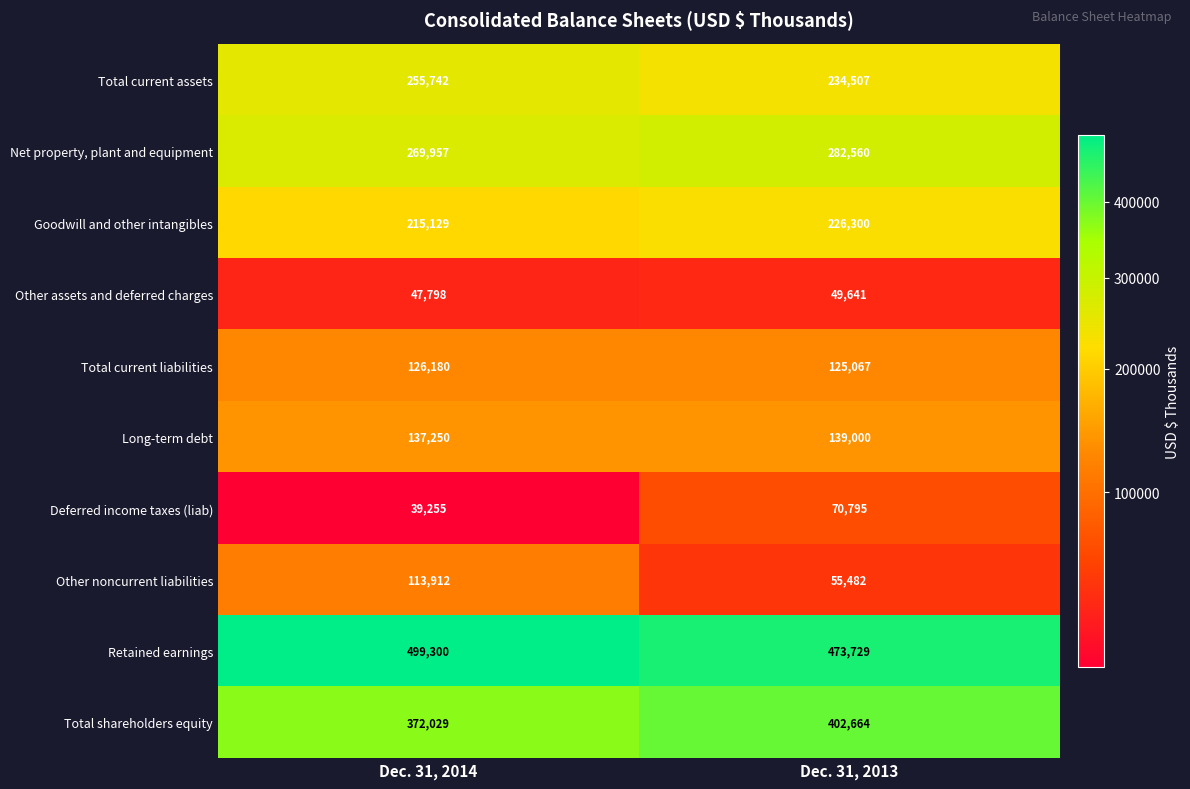

Rank the series by their maximum value, from highest to lowest.

Retained earnings, Total shareholders equity, Net property, plant and equipment, Total current assets, Goodwill and other intangibles, Long-term debt, Total current liabilities, Other noncurrent liabilities, Deferred income taxes (liab), Other assets and deferred charges